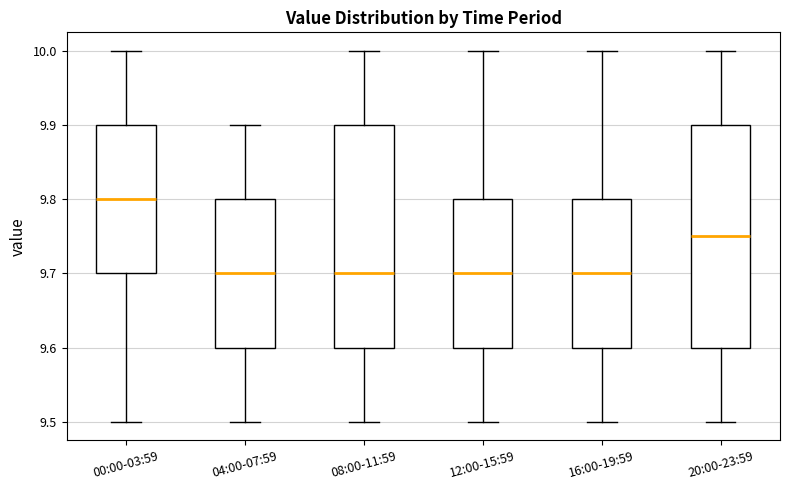

Reading left to right, transcribe this box plot: for each box, give where its median line is, the range the box spans, and where its two whiskers end, as read against the y-axis. The values are not printed on the chart, so give them approximately, as read against the axis.

00:00-03:59: median 9.80, box 9.70 to 9.90, whiskers 9.50 to 10.00
04:00-07:59: median 9.70, box 9.60 to 9.80, whiskers 9.50 to 9.90
08:00-11:59: median 9.70, box 9.60 to 9.90, whiskers 9.50 to 10.00
12:00-15:59: median 9.70, box 9.60 to 9.80, whiskers 9.50 to 10.00
16:00-19:59: median 9.70, box 9.60 to 9.80, whiskers 9.50 to 10.00
20:00-23:59: median 9.75, box 9.60 to 9.90, whiskers 9.50 to 10.00